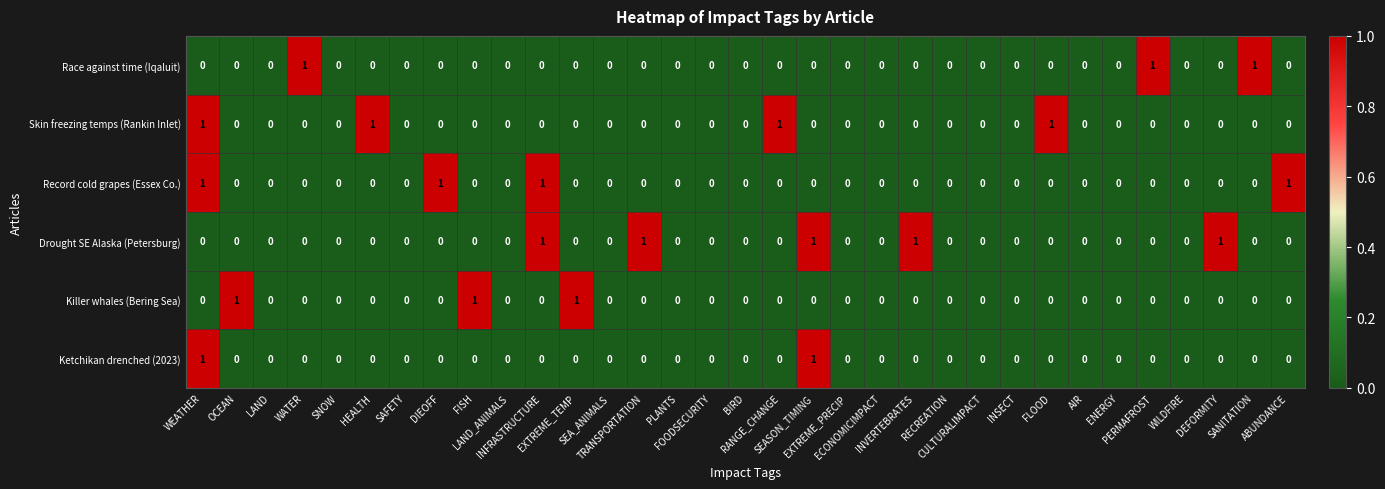

Count the Record cold grapes (Essex Co.) values in the range 0 to 1.

33